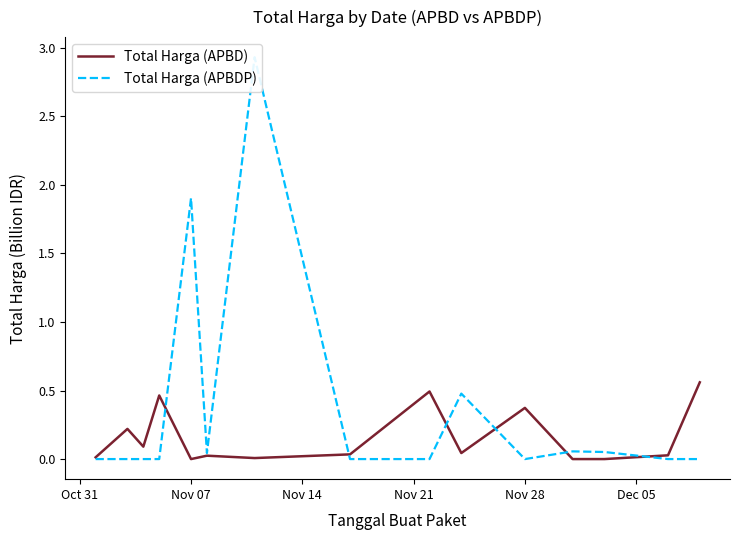

How many values in the Total Harga (APBDP) series exceed 0?

6